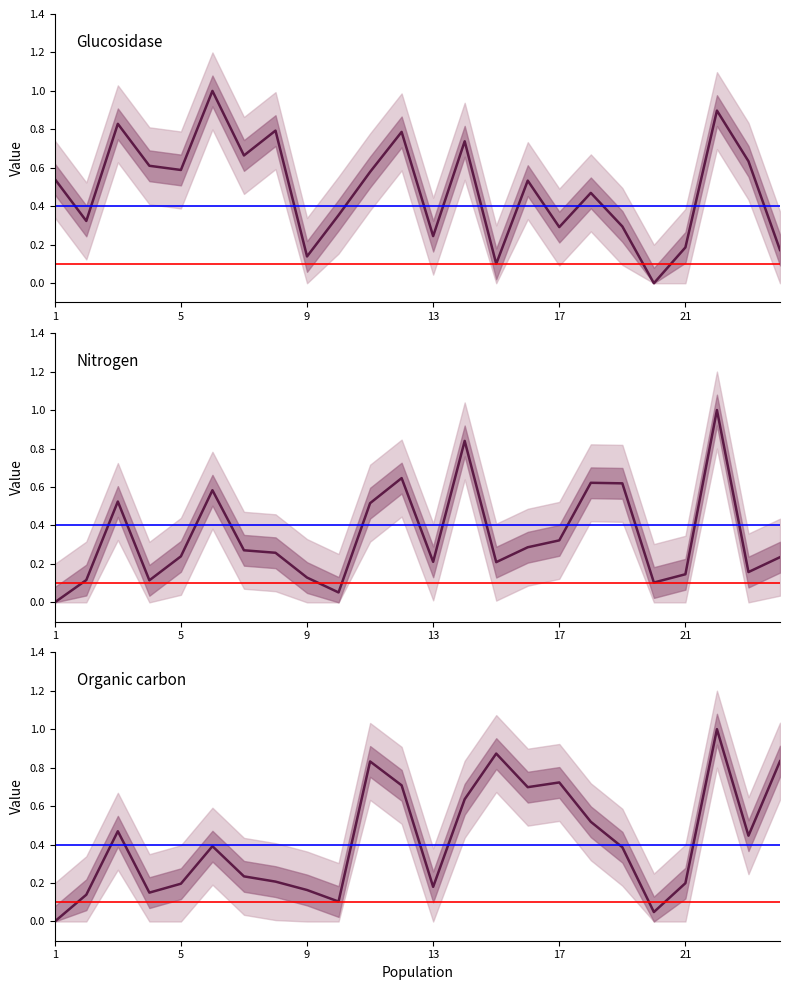

How many interior local peaks does the Glucosidase series have?

8